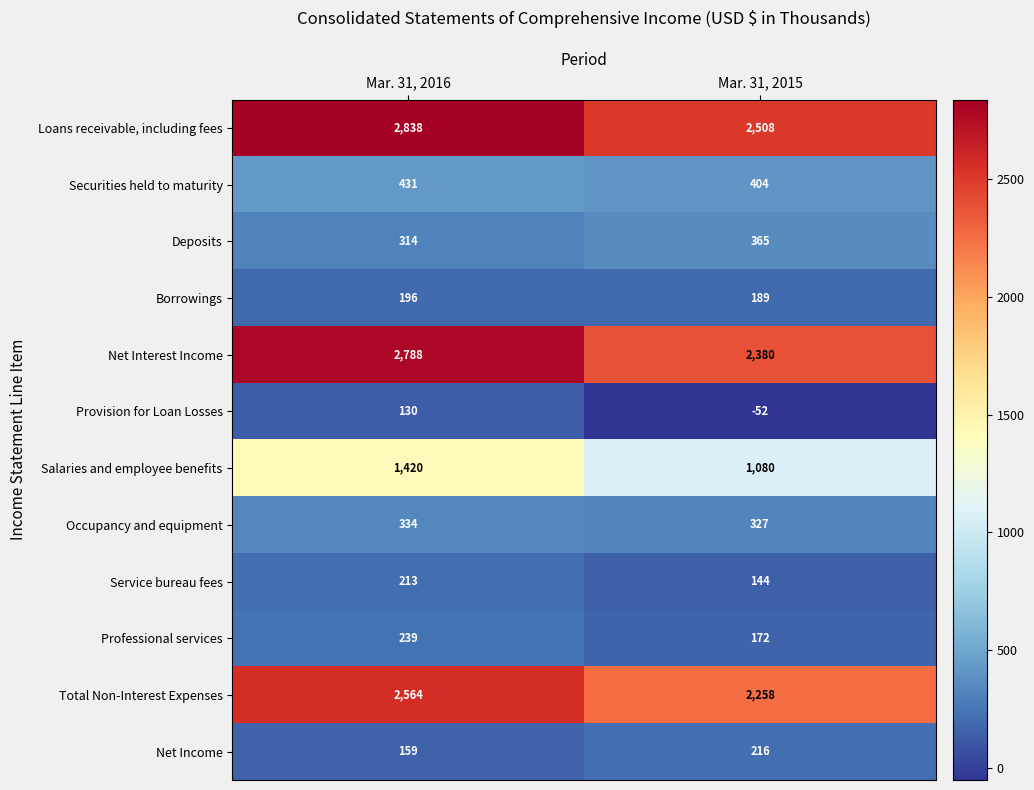

What is the sum of all Service bureau fees values?

357